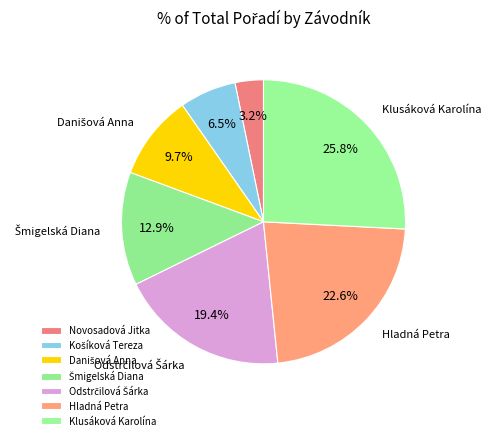

What is the change in value from Novosadová Jitka to Hladná Petra?

+6